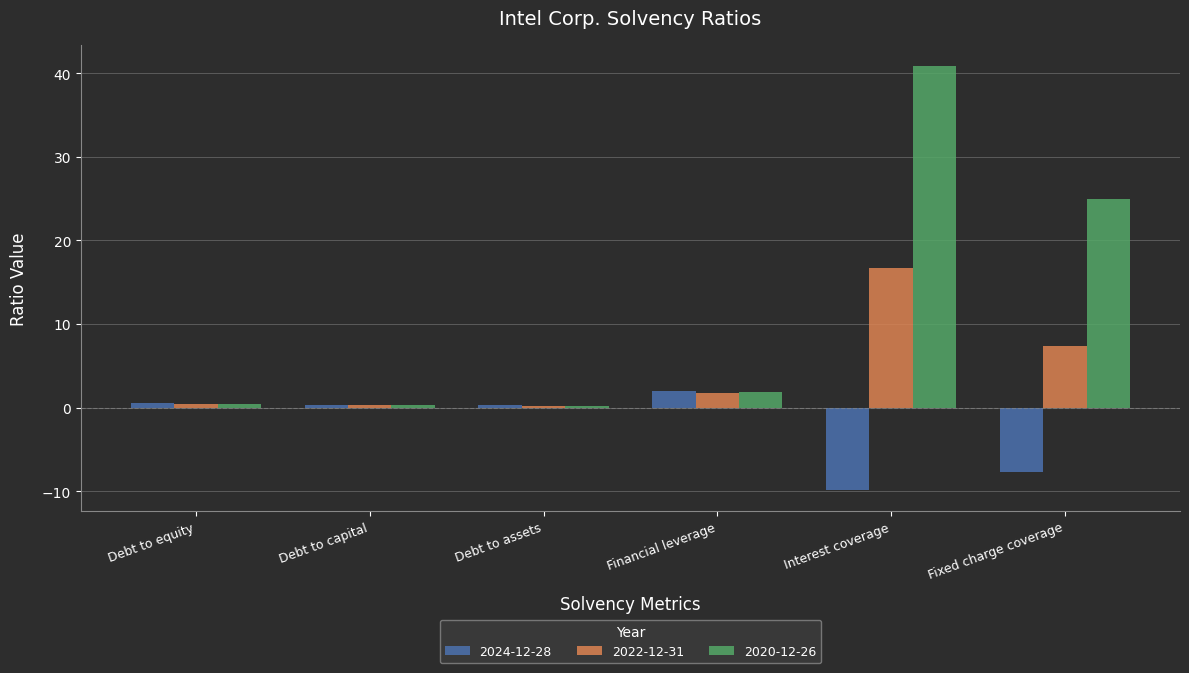

What is the sum of all 2020-12-26 values?

68.8